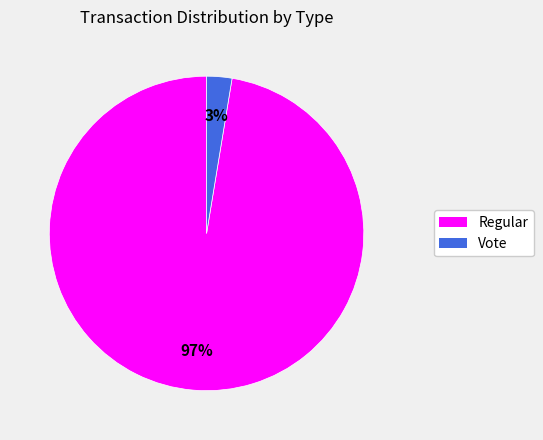

Count the number of slices in the pie.

2